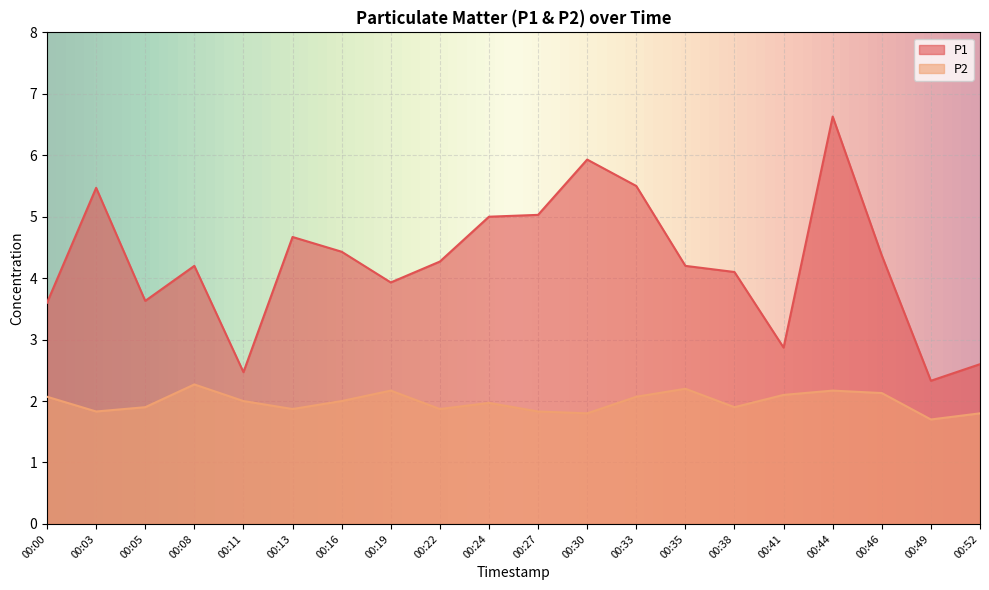

What value does the P2 series have at 00:49?

1.7